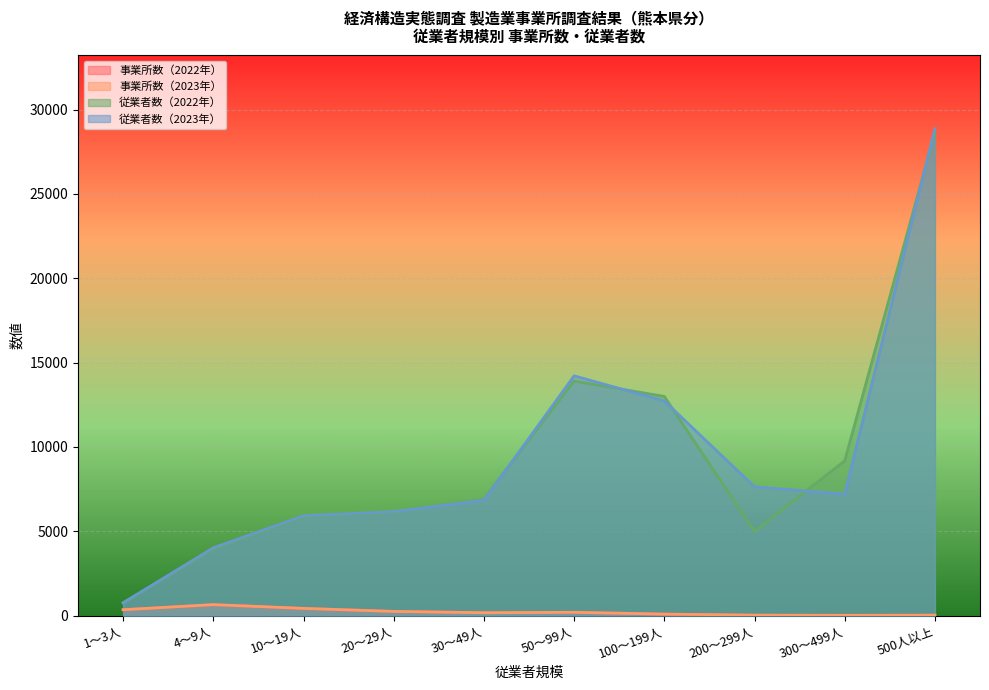

Reading right to left, transcribe all the data shown in this chart.

事業所数（2022年）: 500人以上=28	300～499人=24	200～299人=21	100～199人=91	50～99人=196	30～49人=179	20～29人=251	10～19人=429	4～9人=646	1～3人=352
事業所数（2023年）: 500人以上=28	300～499人=19	200～299人=32	100～199人=92	50～99人=200	30～49人=175	20～29人=252	10～19人=432	4～9人=655	1～3人=353
従業者数（2022年）: 500人以上=28628	300～499人=9179	200～299人=4985	100～199人=12994	50～99人=13906	30～49人=6932	20～29人=6138	10～19人=5872	4～9人=3975	1～3人=759
従業者数（2023年）: 500人以上=28871	300～499人=7208	200～299人=7636	100～199人=12727	50～99人=14214	30～49人=6838	20～29人=6168	10～19人=5920	4～9人=4027	1～3人=762